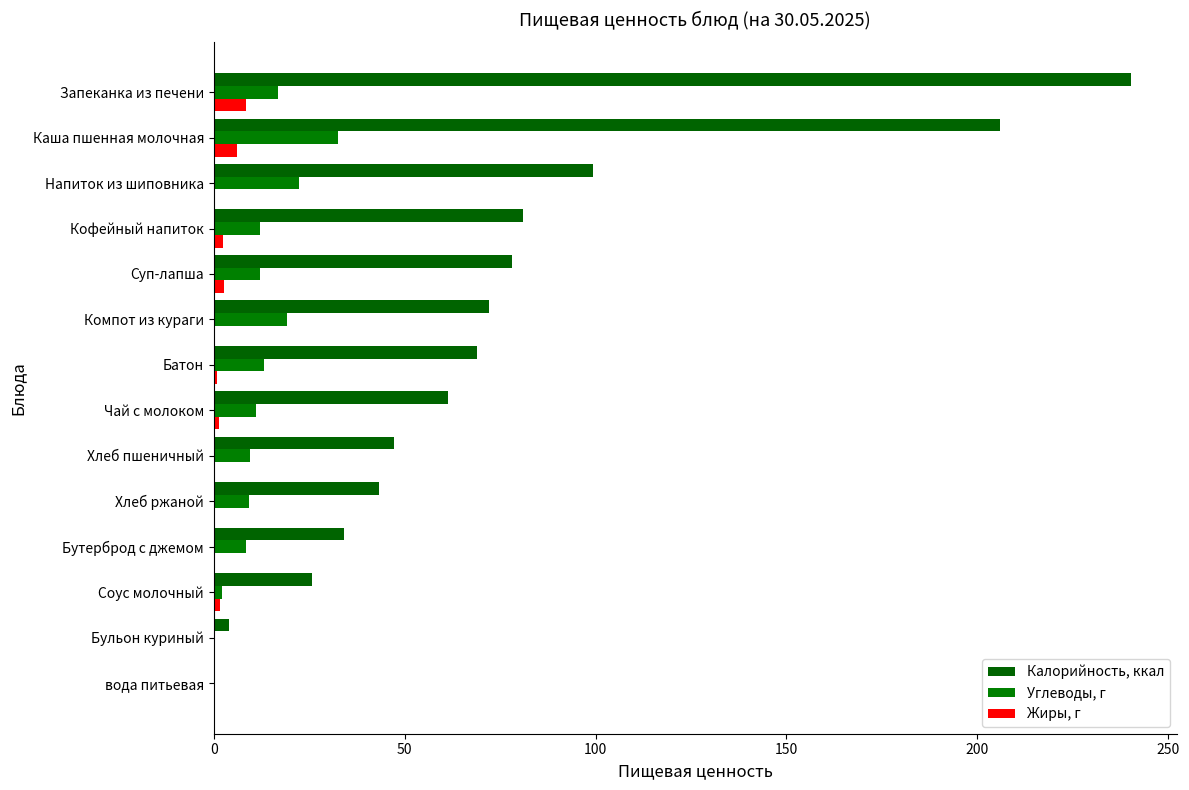

How many categories are shown in the chart?

14